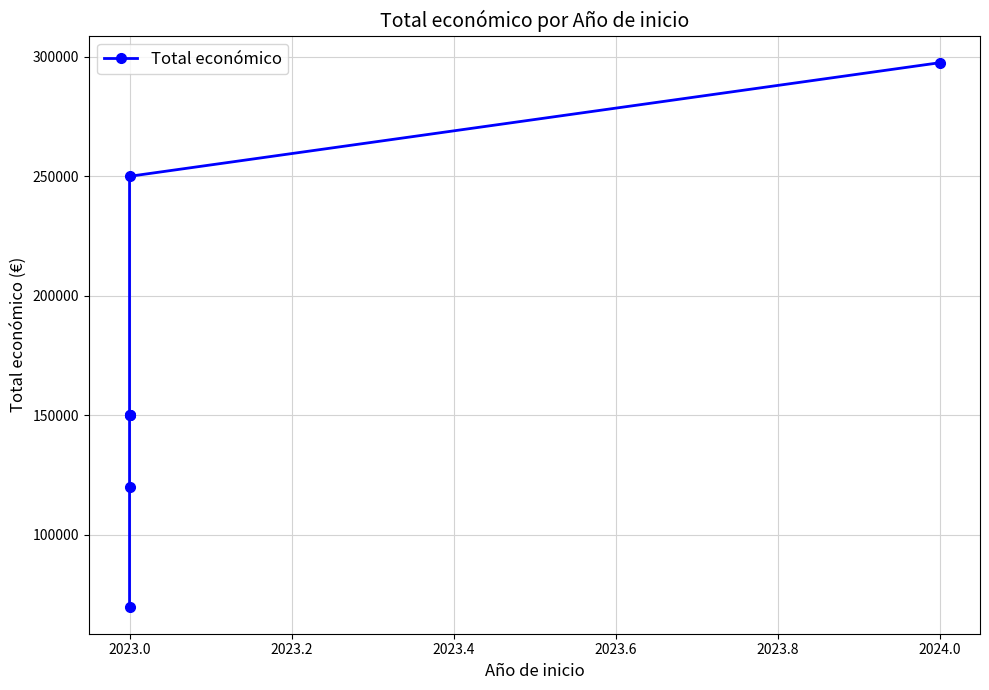

Is it true that the value at 2023.0 is 58627?

False